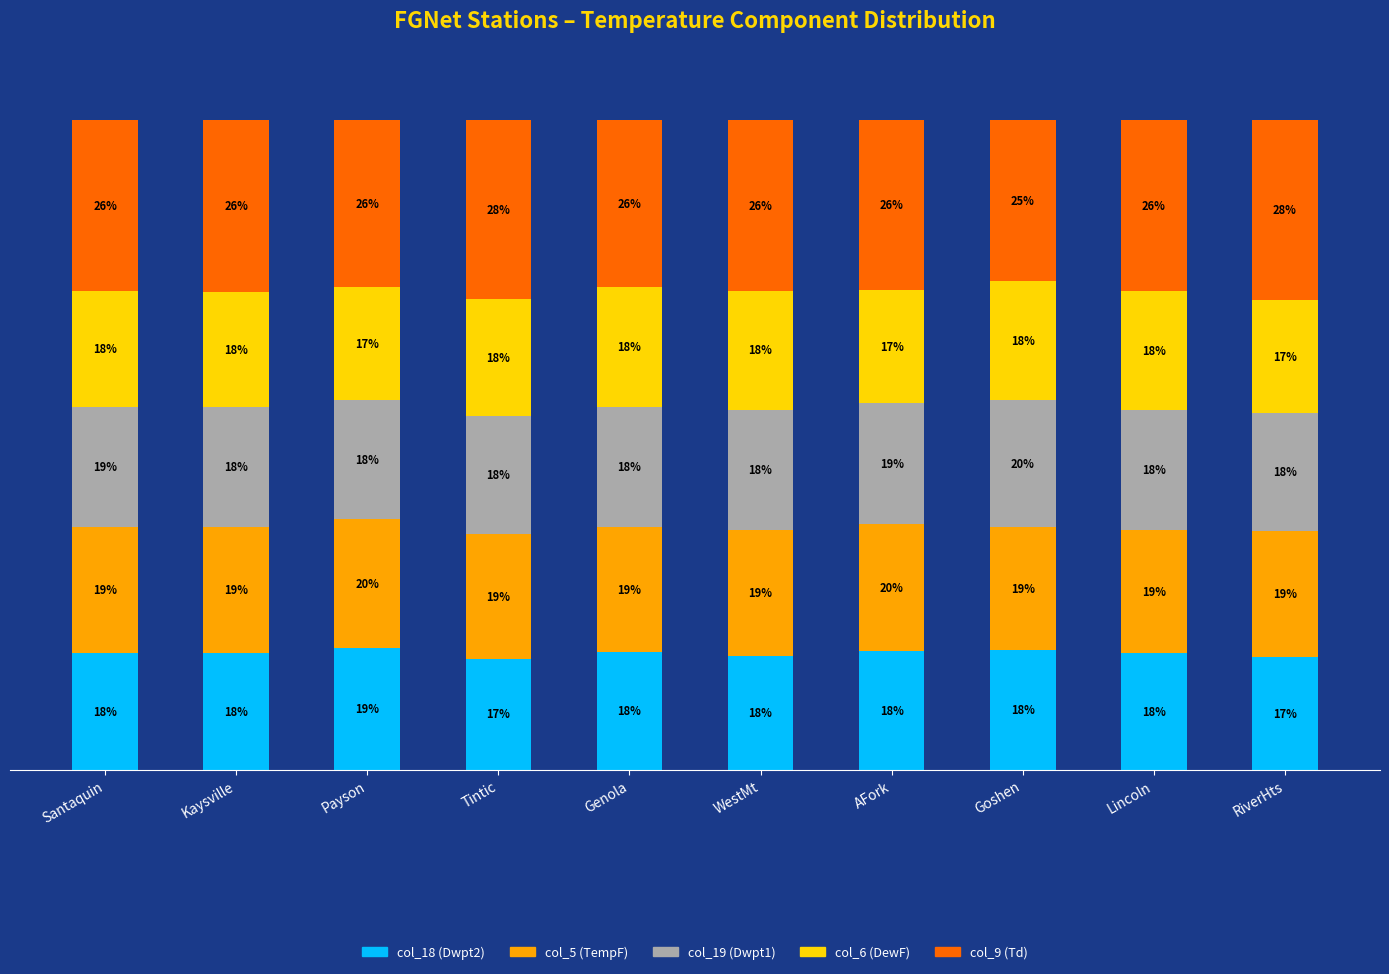

What are all the series names shown in the legend?

col_18 (Dwpt2), col_5 (TempF), col_19 (Dwpt1), col_6 (DewF), col_9 (Td)